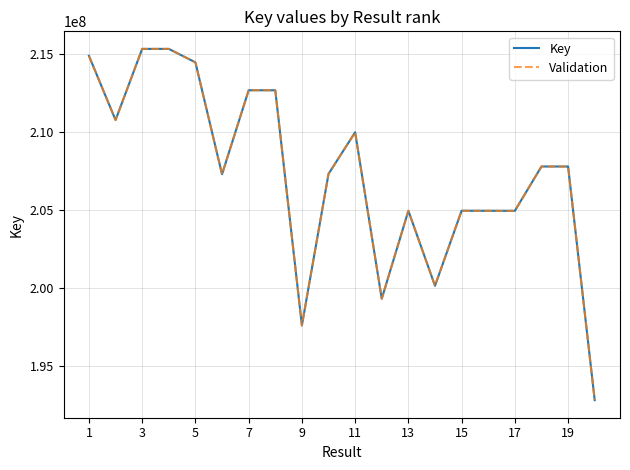

Does the chart have visible grid lines?

Yes